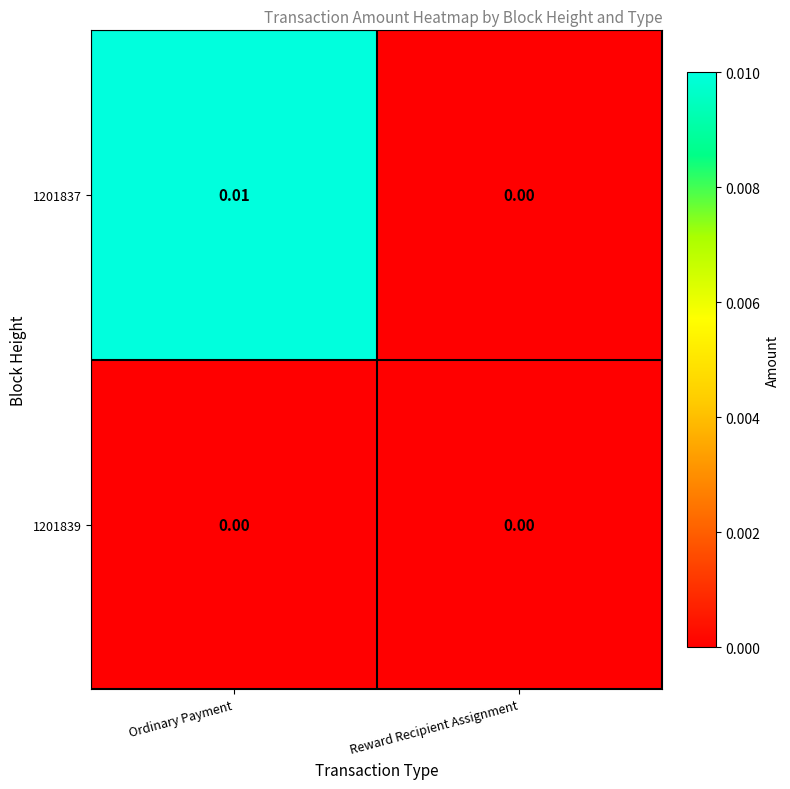

At which category is the sum across all series the highest?

Ordinary Payment